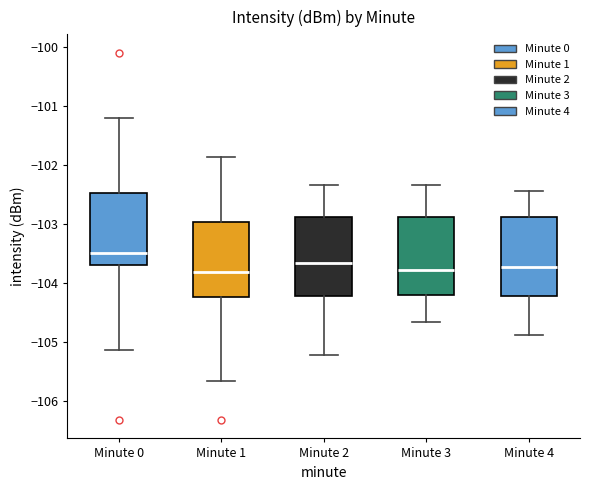

Which box's median line is the highest?

Minute 0